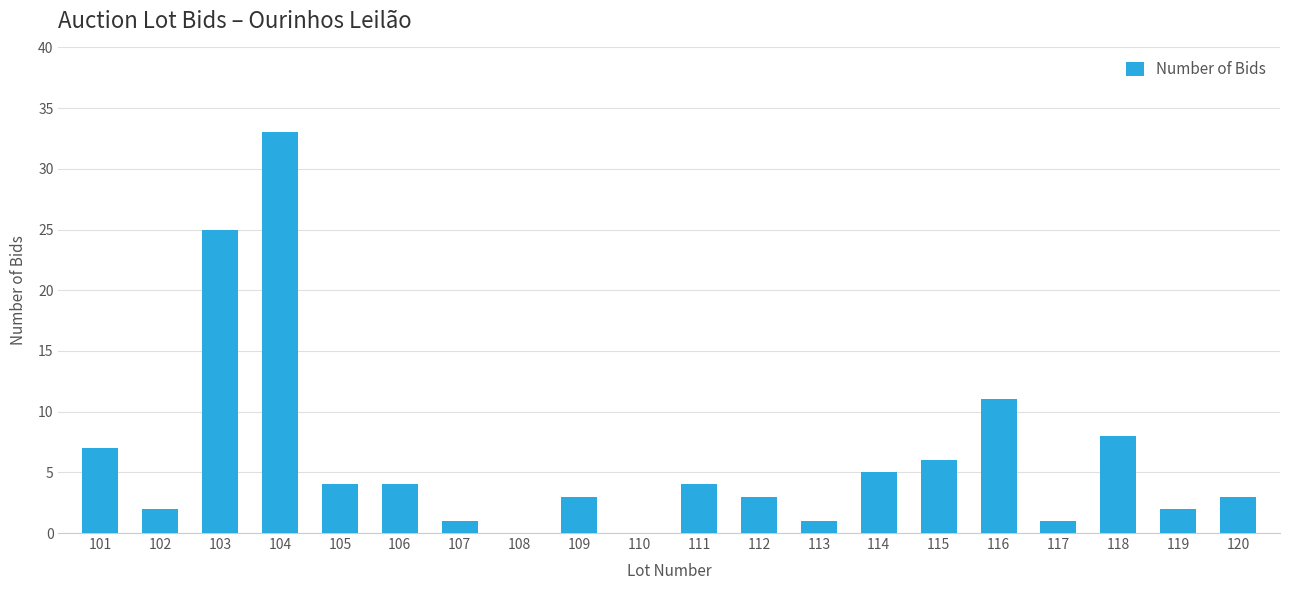

Reading left to right, list all the values displayed in this chart.

7	2	25	33	4	4	1	0	3	0	4	3	1	5	6	11	1	8	2	3